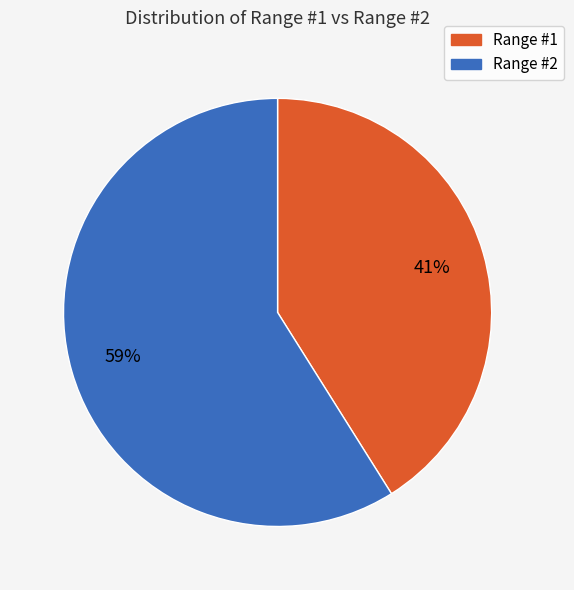

Is there a majority slice in this chart?

Yes